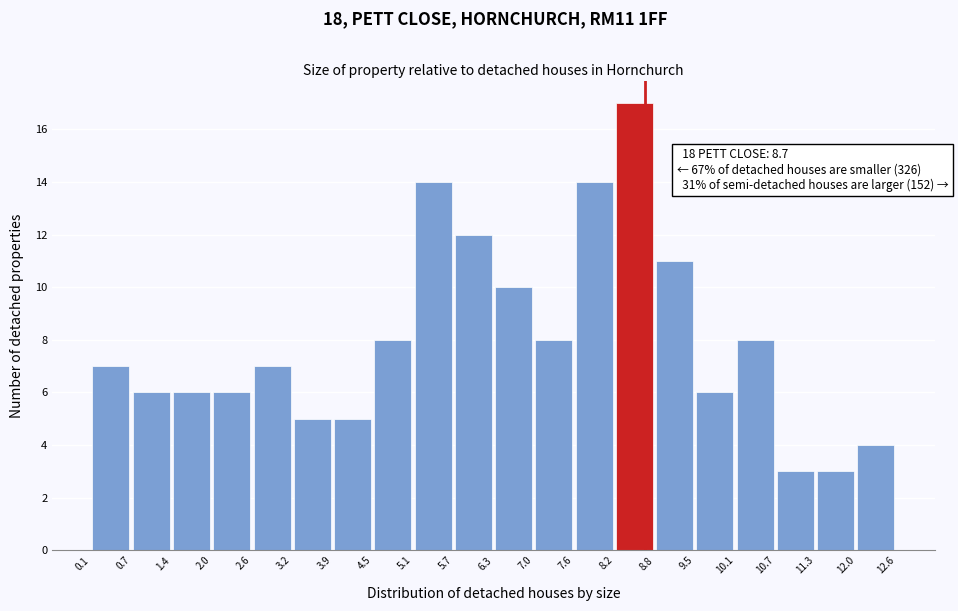

Over which range of the x-axis is the bar tallest?

8.2 to 8.8